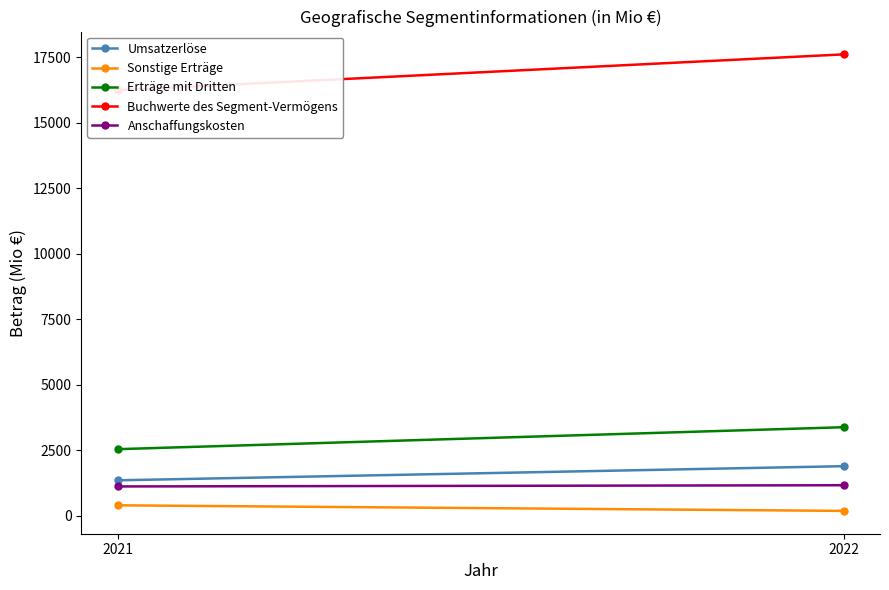

How many lines are shown in the chart?

5